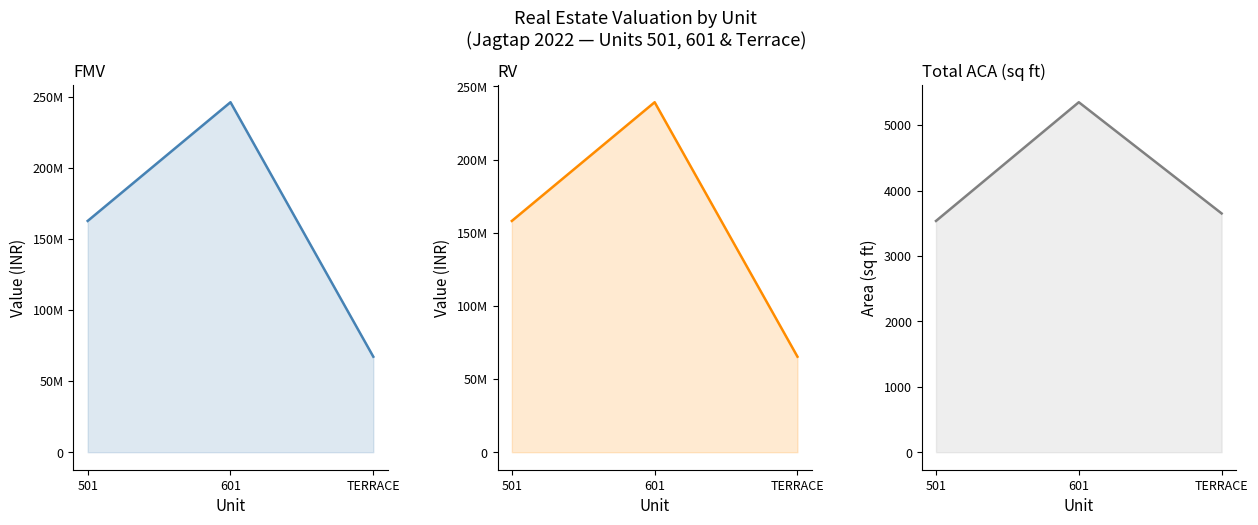

What is the sum of all FMV values?

475890733.1